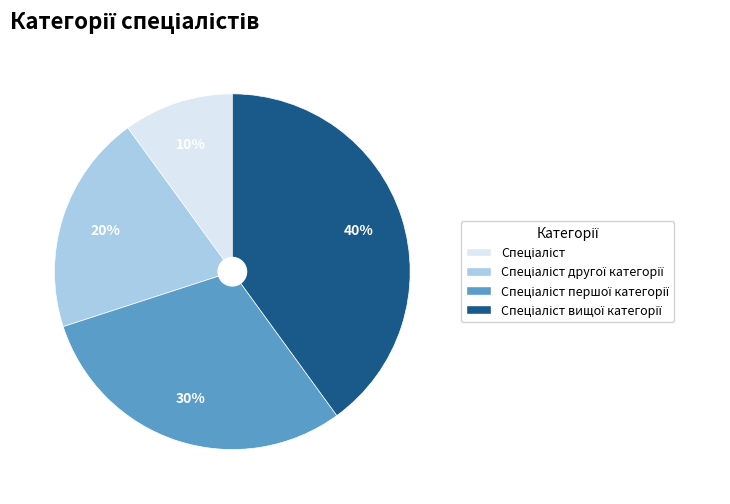

To the nearest percent, what is the average slice percentage?

25%